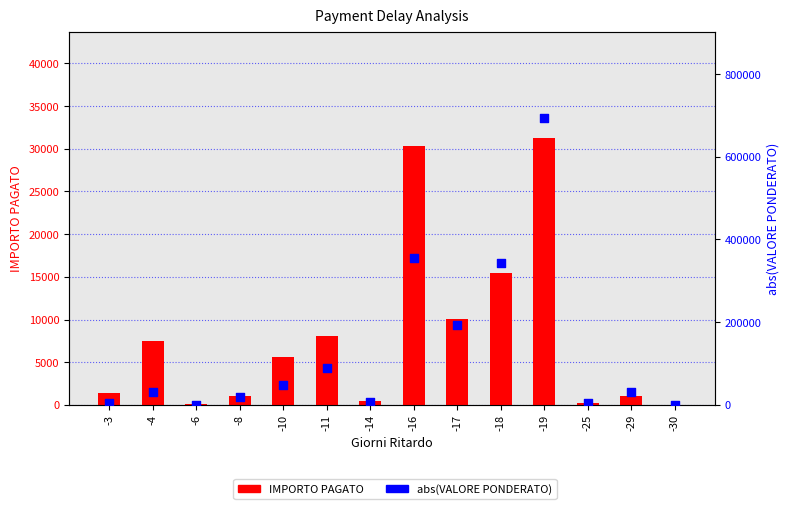

What are all the series names shown in the legend?

IMPORTO PAGATO, abs(VALORE PONDERATO)